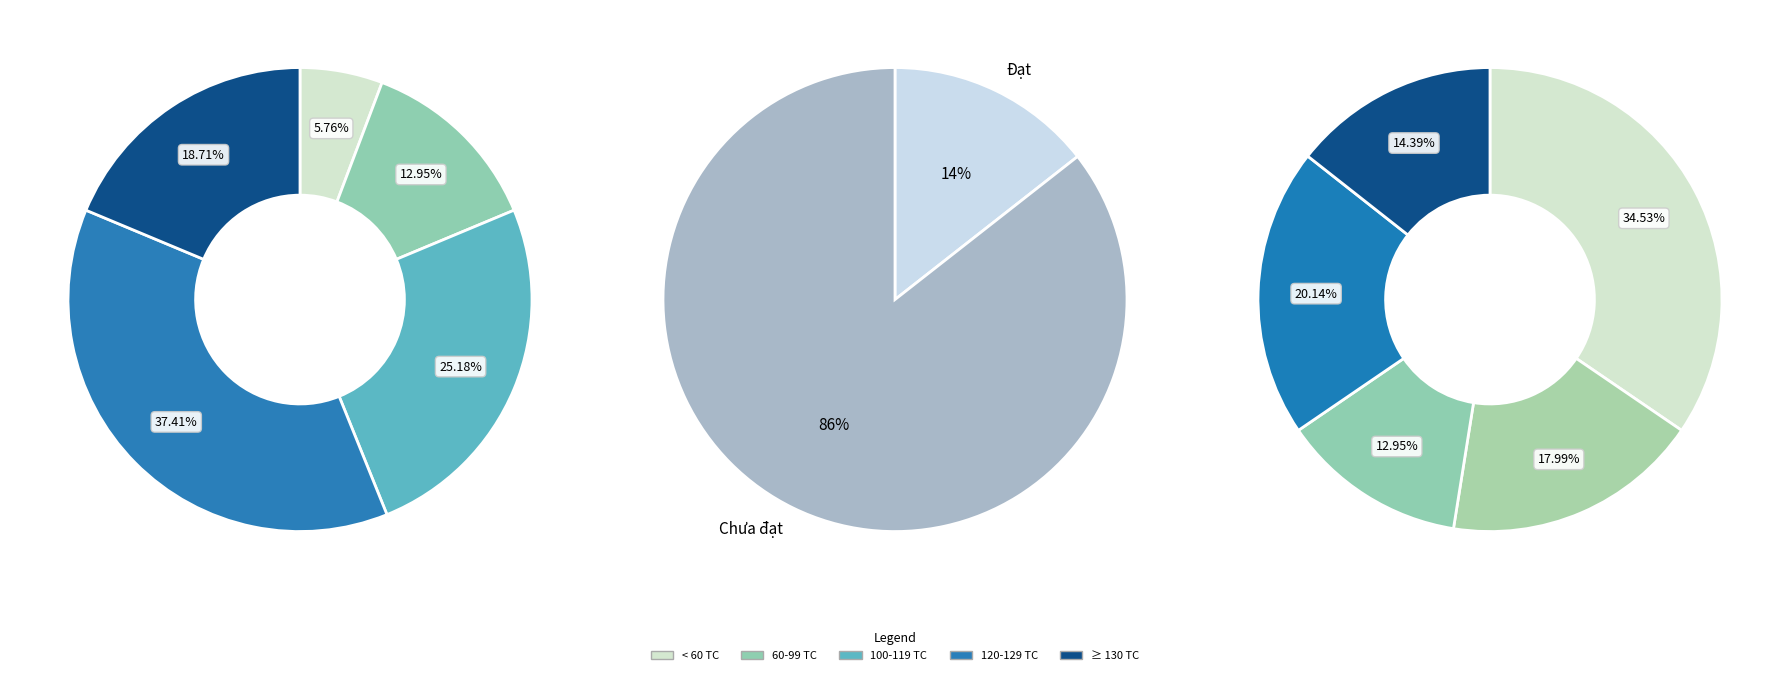

Is it true that Đạt is 1% of the pie?

False